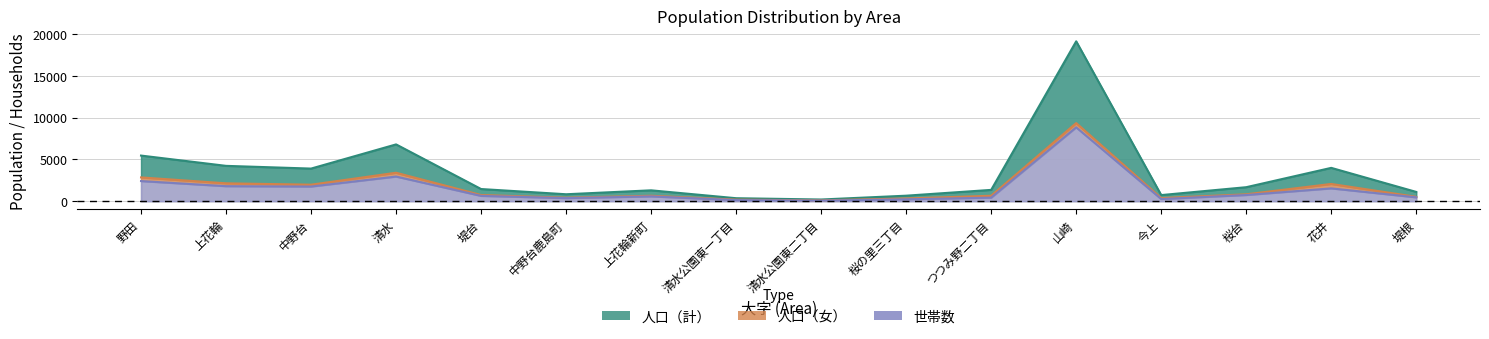

Which series has the largest total across all categories?

人口（計）